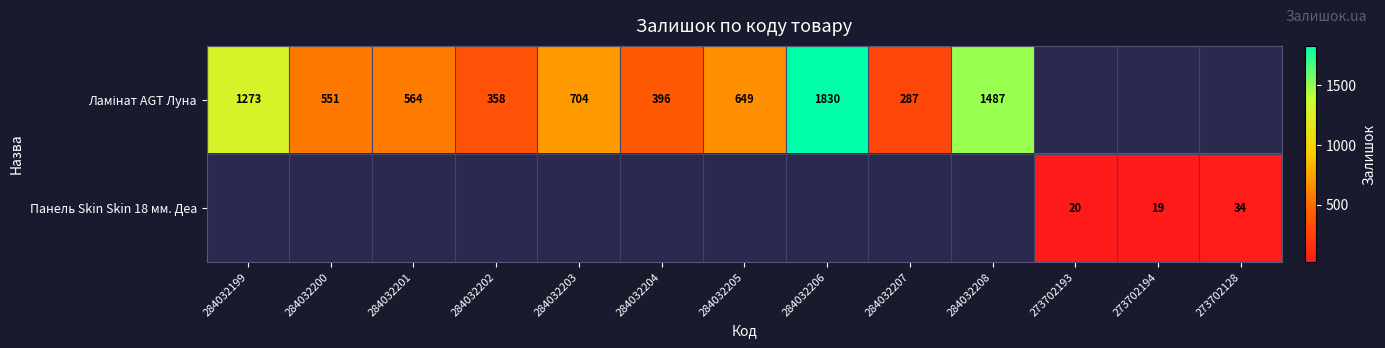

Where is Ламінат AGT Луна nearest to the value 915?

284032203